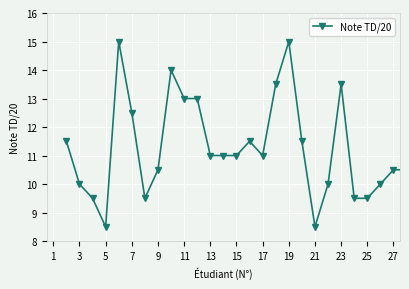

What is the smallest value displayed?

8.5